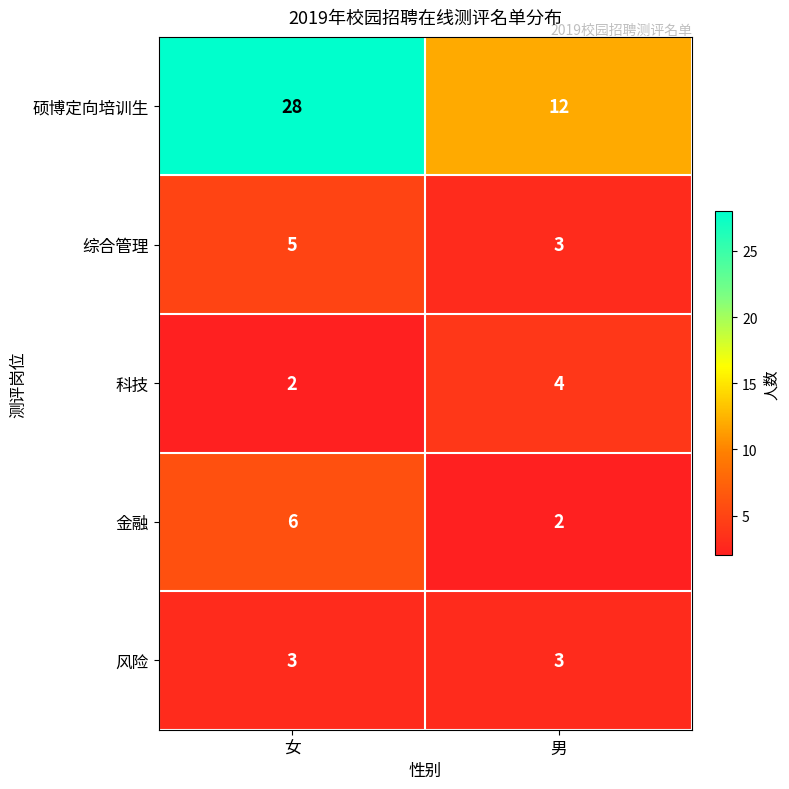

What value does the 科技 series have at 男?

4